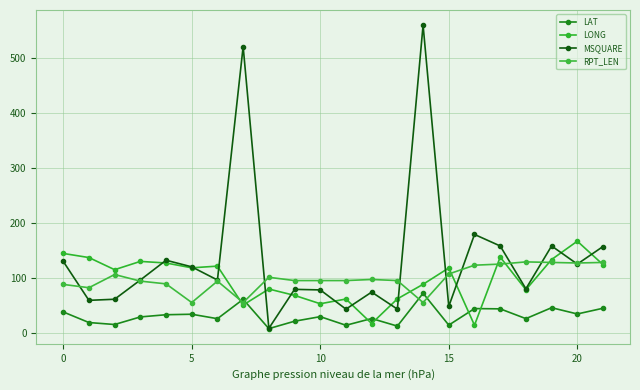

How many interior local valleys does the LONG series have?

7